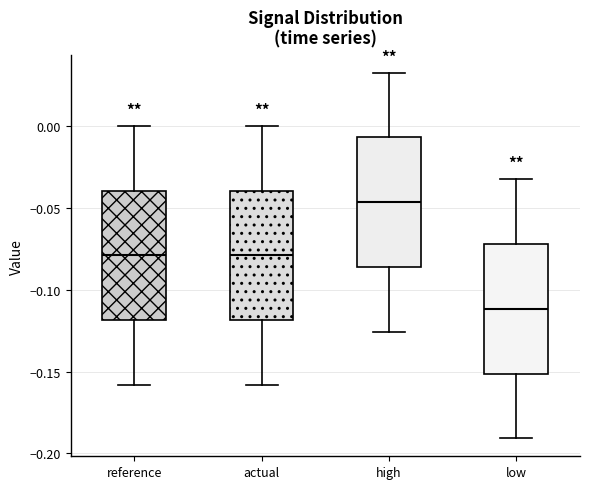

Reading left to right, transcribe this box plot: for each box, give where its median line is, the range the box spans, and where its two whiskers end, as read against the y-axis. The values are not printed on the chart, so give them approximately, as read against the axis.

reference: median -0.080, box -0.120 to -0.040, whiskers -0.160 to 0.000
actual: median -0.080, box -0.120 to -0.040, whiskers -0.160 to 0.000
high: median -0.045, box -0.085 to -0.005, whiskers -0.125 to 0.030
low: median -0.110, box -0.150 to -0.070, whiskers -0.190 to -0.035